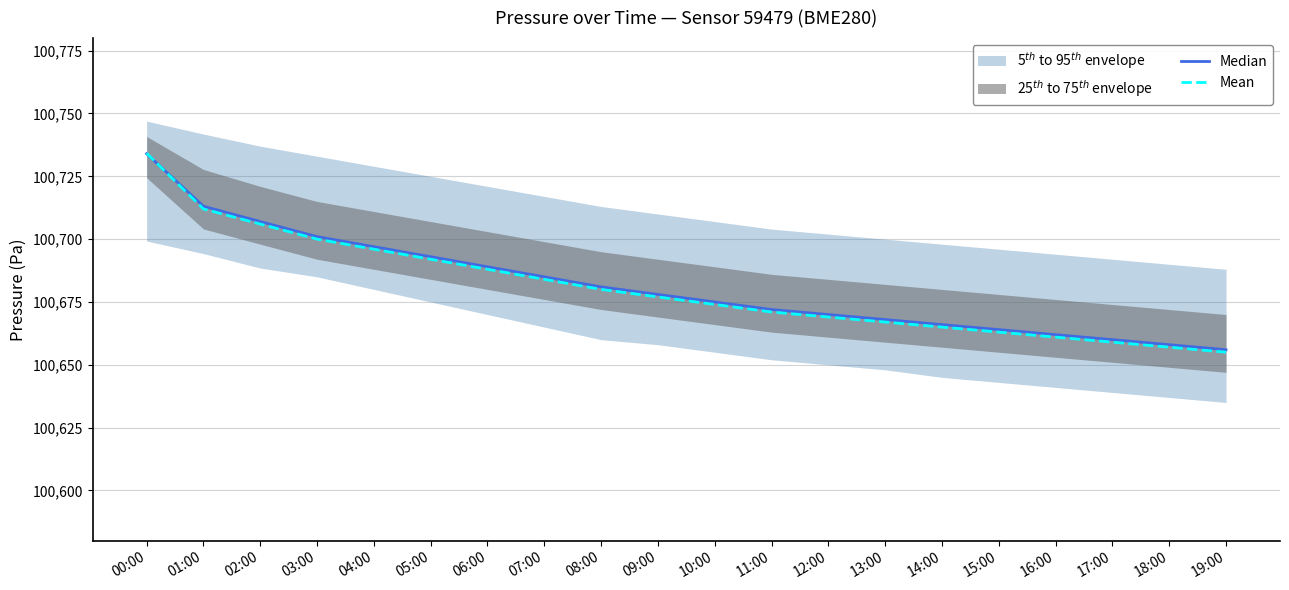

What is the spread (max minus min) of values at 08:00?

1.0